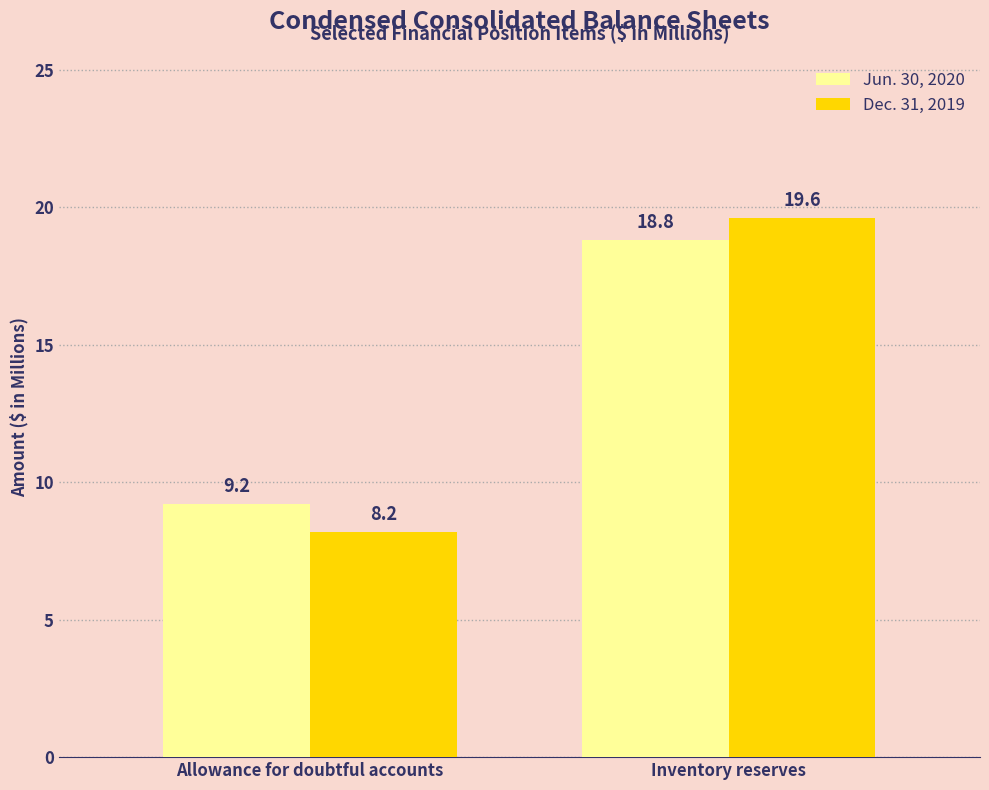

Between Allowance for doubtful accounts and Inventory reserves, which series saw the biggest shift?

Dec. 31, 2019